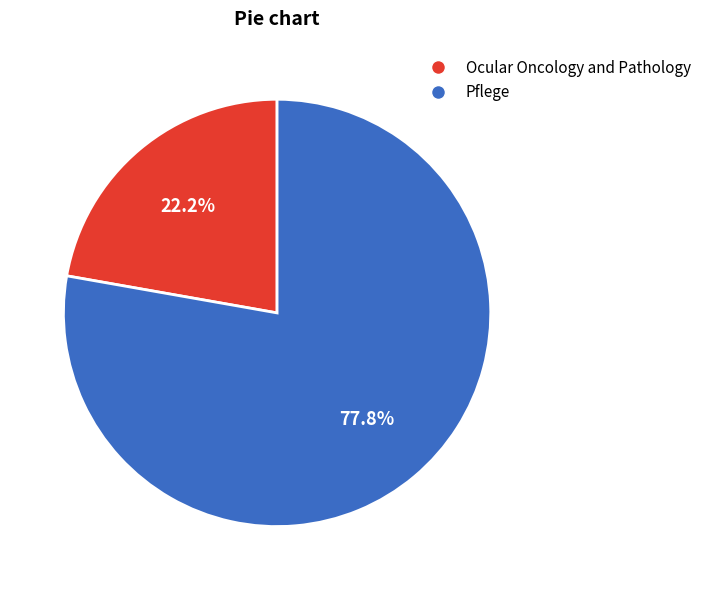

What percentage is the Pflege slice, to the nearest percent?

78%